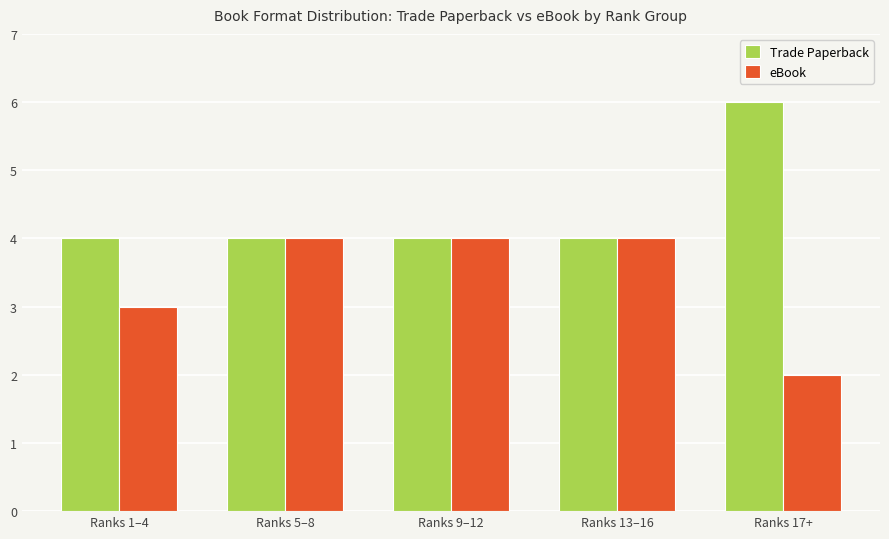

Reading left to right, list all the values displayed in this chart.

Trade Paperback: Ranks 1–4=4	Ranks 5–8=4	Ranks 9–12=4	Ranks 13–16=4	Ranks 17+=6
eBook: Ranks 1–4=3	Ranks 5–8=4	Ranks 9–12=4	Ranks 13–16=4	Ranks 17+=2